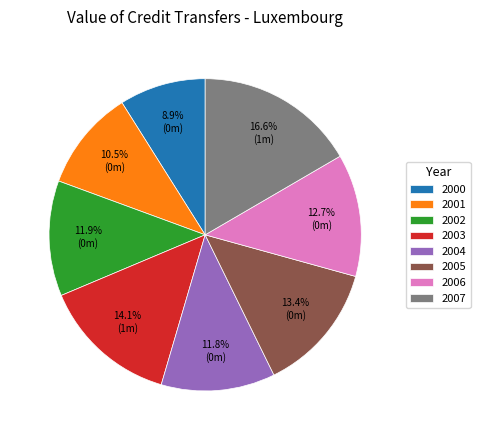

How many slices are in this pie chart?

8